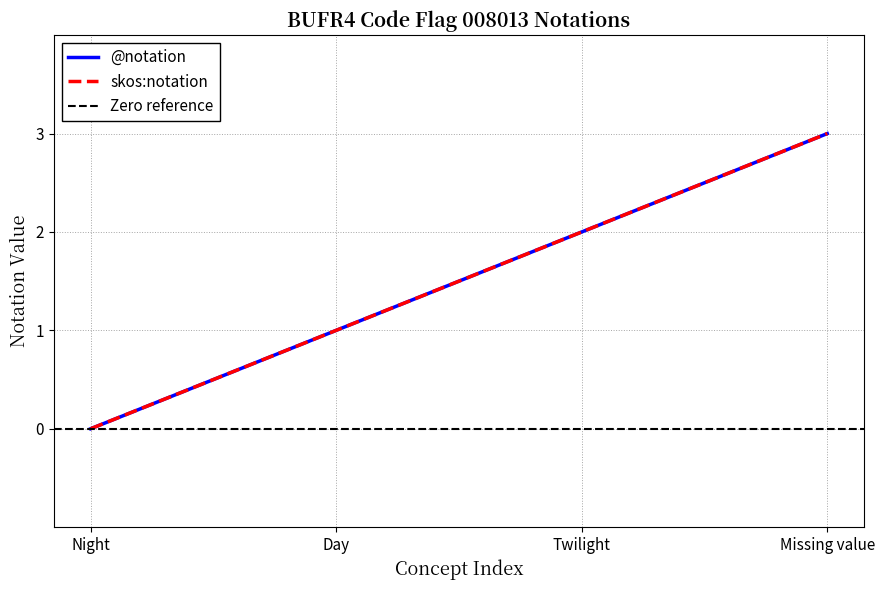

True or false: @notation has more than 1 points higher than both neighbors.

False